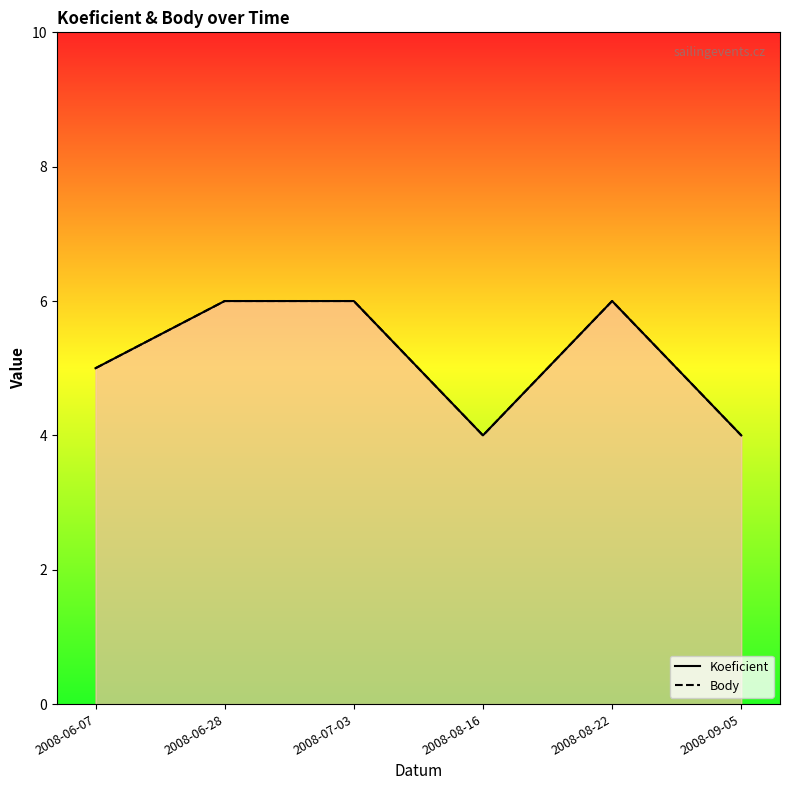

What is the label of the 6th point from the right?

2008-06-07